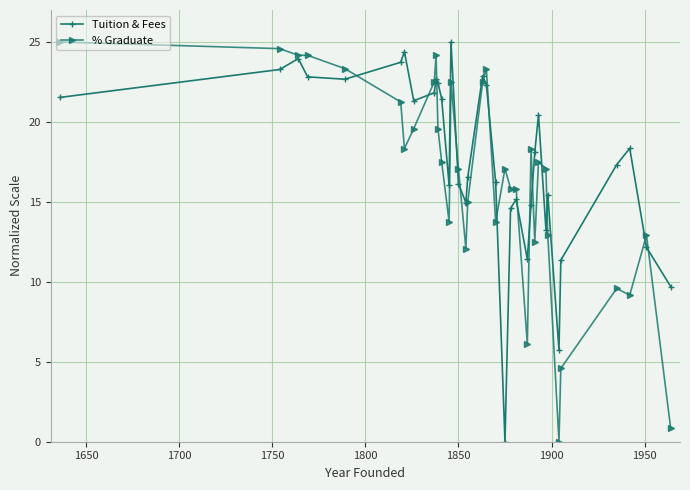

What is the value of the Tuition & Fees point at the 25th from the left?

14.8